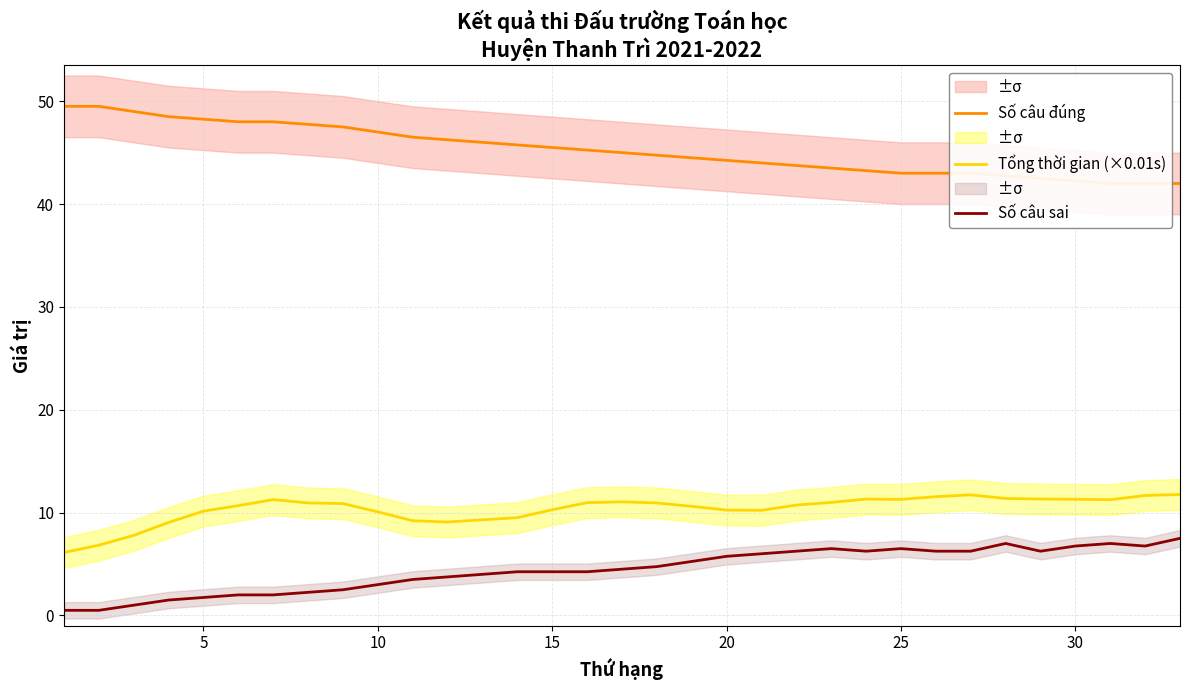

Which series has the largest range (max minus min)?

Số câu đúng